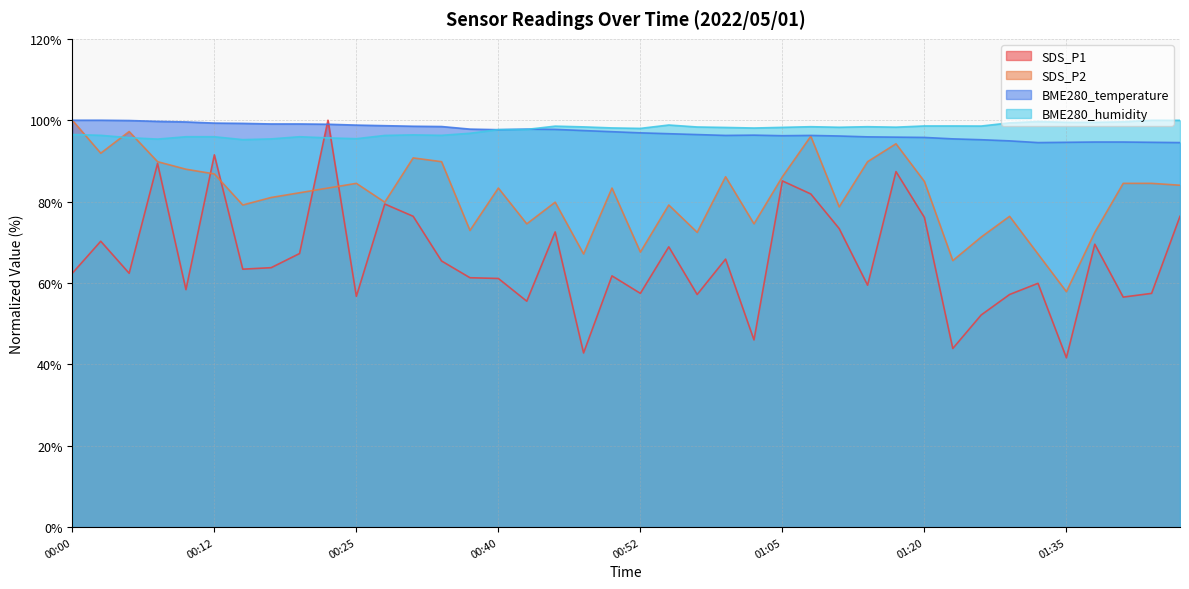

What is the spread (max minus min) of values at 00:10?

41.2